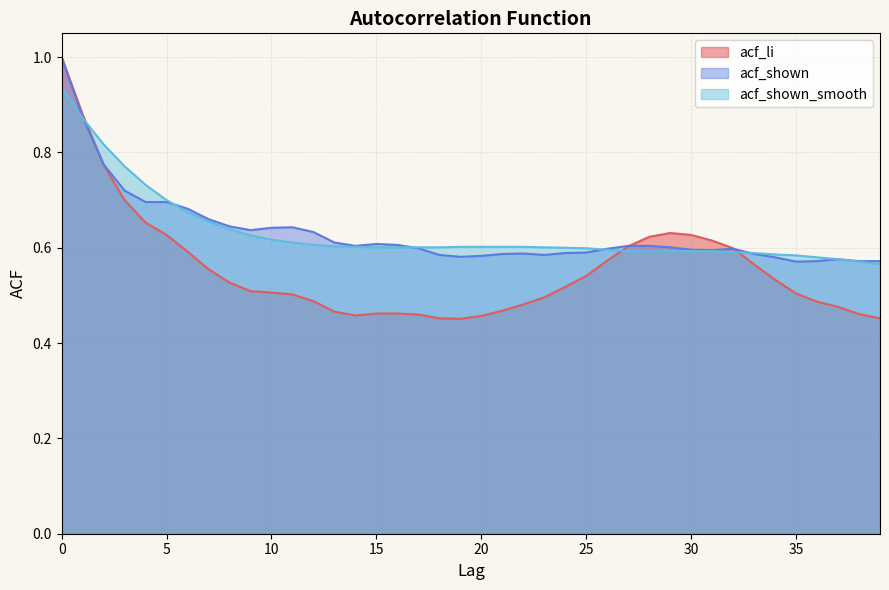

What is the difference between the acf_shown values at 0 and 37?

0.4